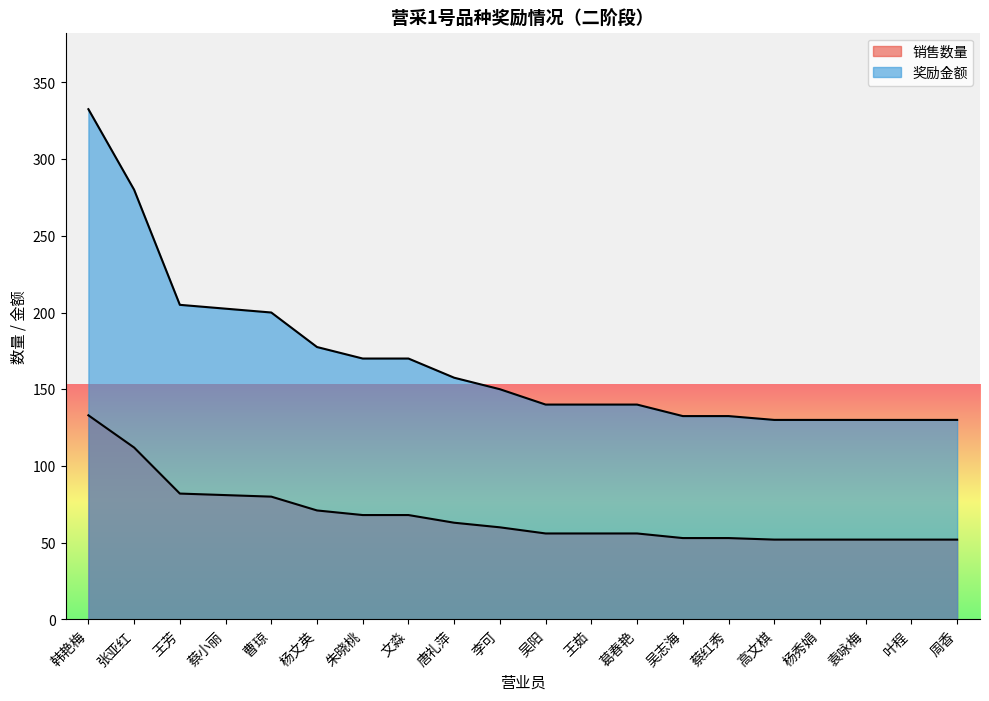

True or false: 销售数量 and 奖励金额 cross at least once.

False